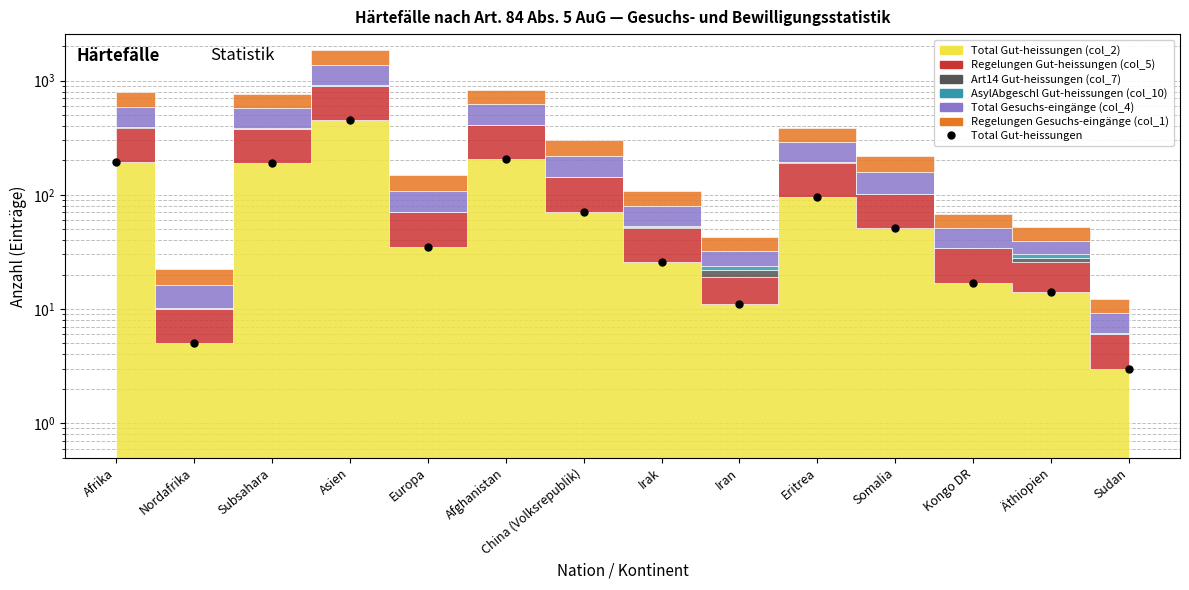

How many data points are less than 51?

7